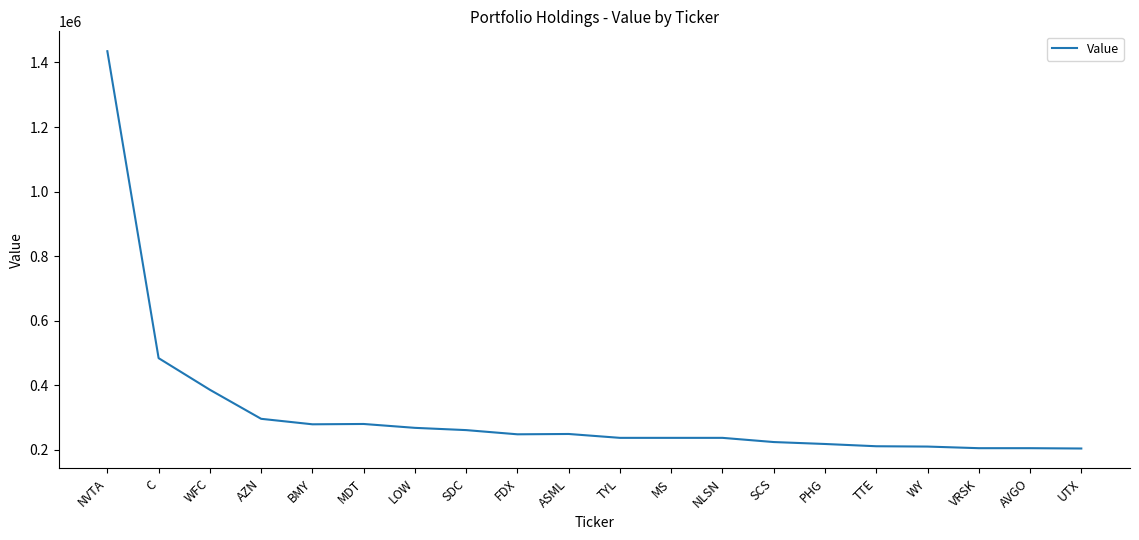

What is the change in value from BMY to TYL?

-42000